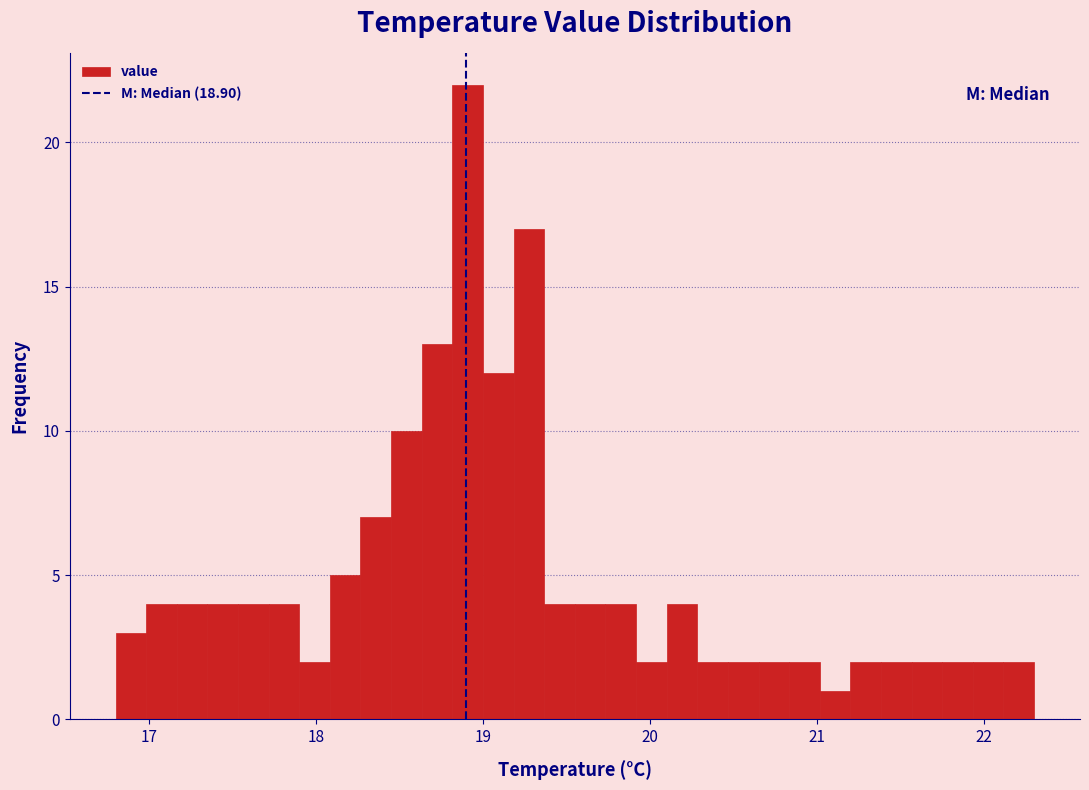

Around what value on the x-axis is the tallest bar? Give the approximate position of its centre, as read against the axis.

18.9